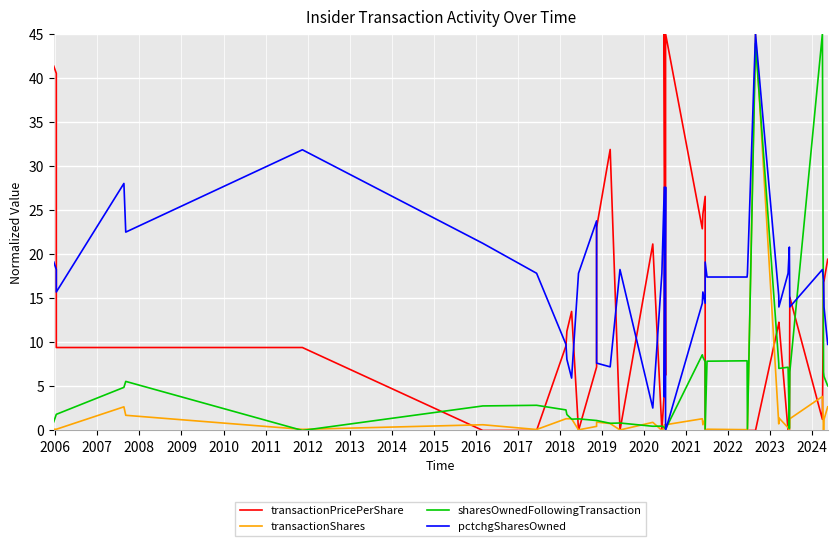

How many values in sharesOwnedFollowingTransaction are above zero?

38